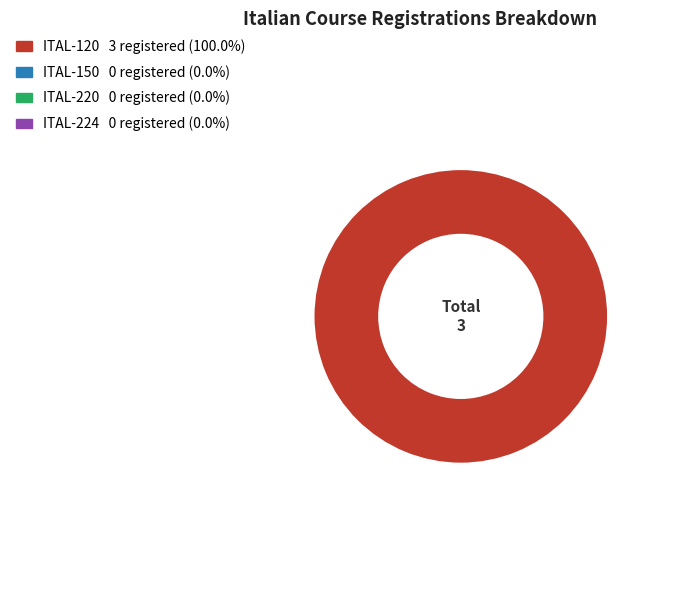

Is there a majority slice in this chart?

Yes